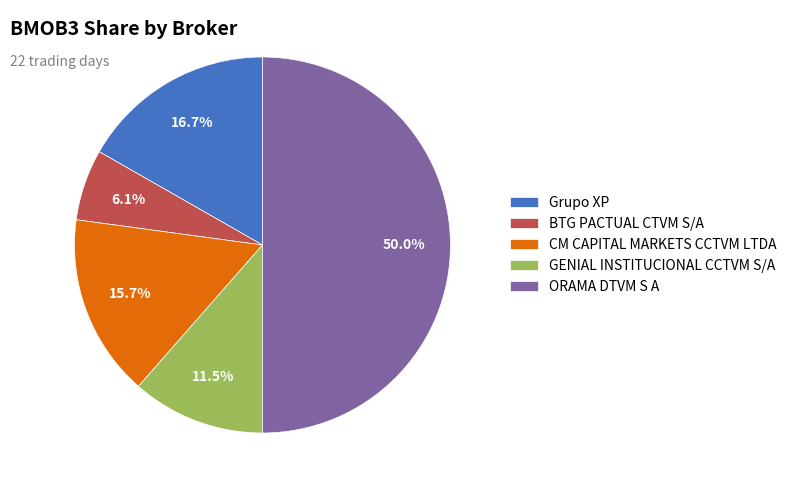

What percentage is the Grupo XP slice, to the nearest percent?

17%